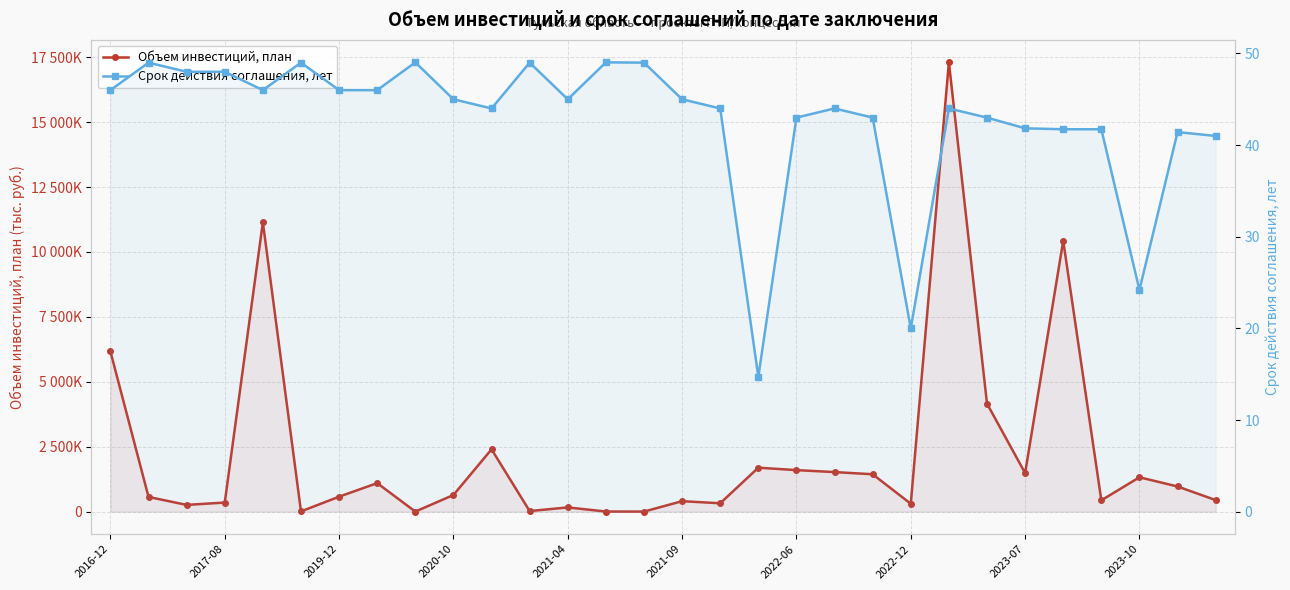

Where is Срок действия соглашения, лет nearest to the value 31?

2023-10